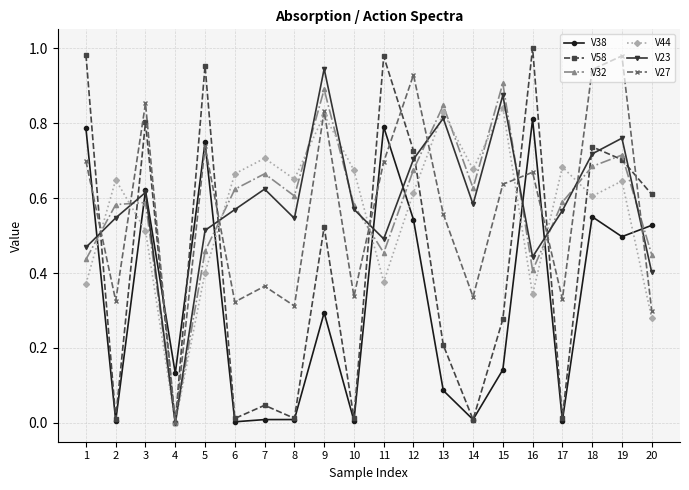

What is the sum of the V32 values at 5 and 12?

1.1